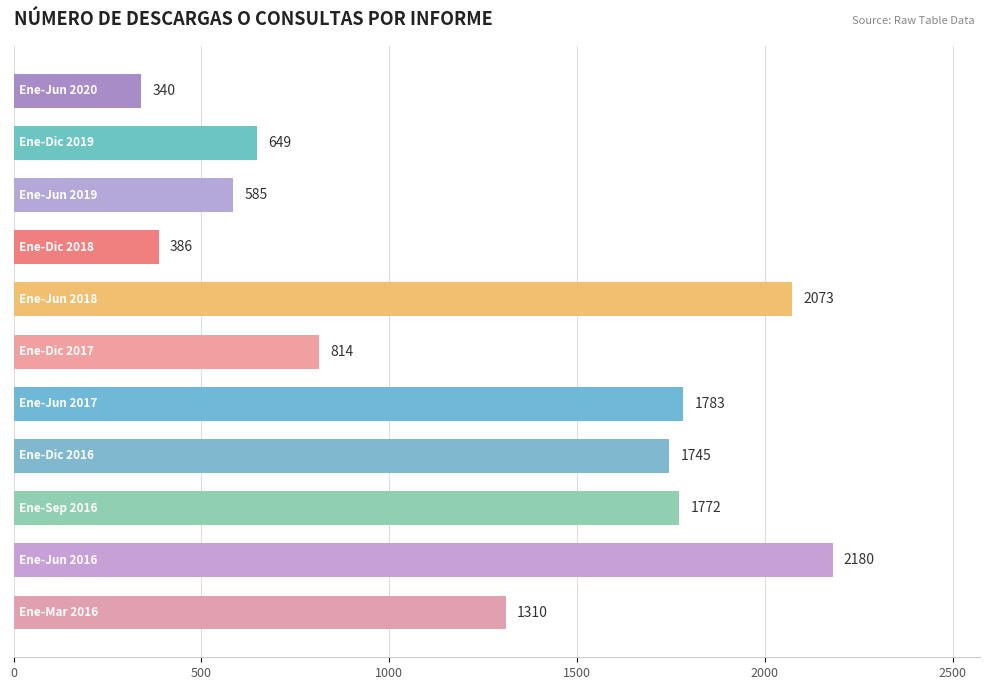

What is the value of the 8th bar from the top?

1745